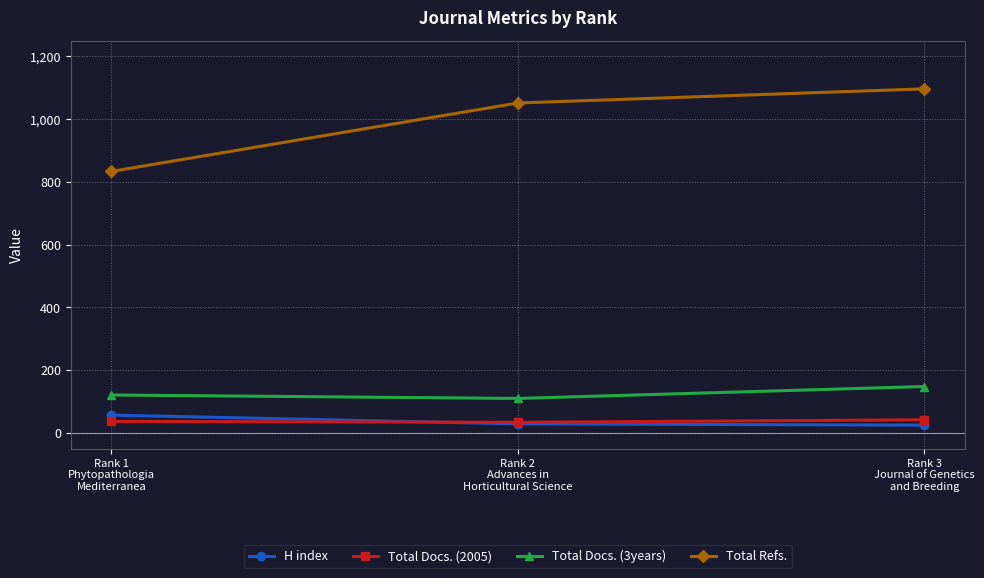

The Total Docs. (2005) series shows 42 at Rank 3
Journal of Genetics
and Breeding. True or false?

True